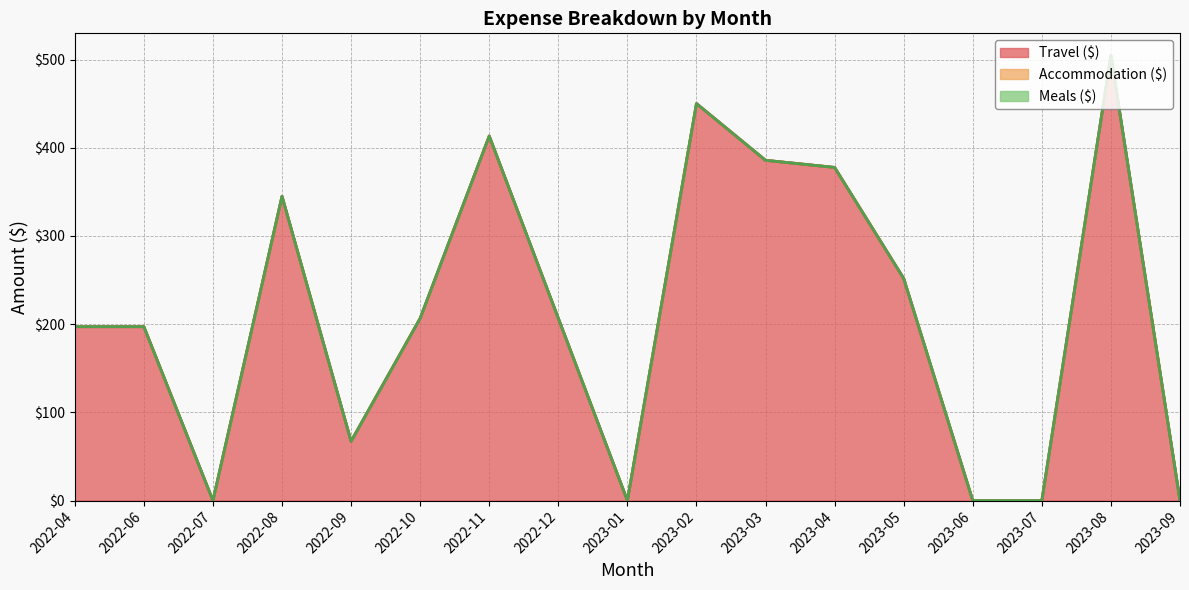

At how many categories does at least one series exceed 213?

7